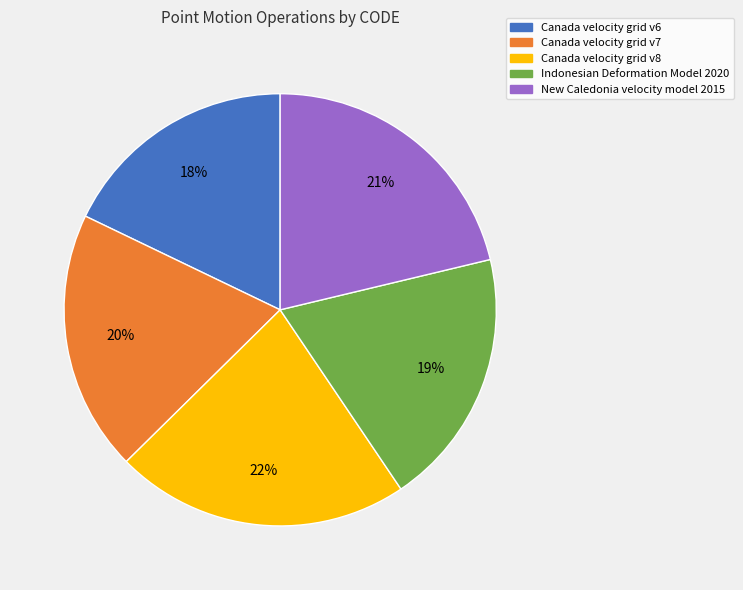

How many segments does this pie chart have?

5